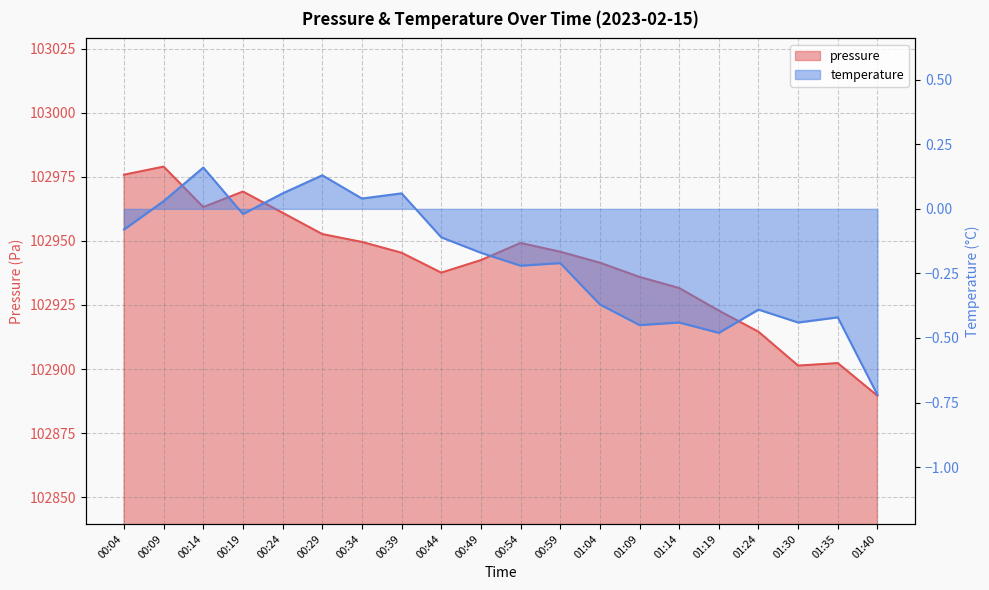

Reading left to right, transcribe all the data shown in this chart.

pressure: 102975.8	102978.9	102963.2	102969.2	102960.9	102952.6	102949.6	102945.3	102937.6	102942.5	102949.2	102945.8	102941.5	102935.9	102931.6	102922.8	102914.6	102901.3	102902.3	102889.6
temperature: -0.1	0.0	0.2	-0.0	0.1	0.1	0.0	0.1	-0.1	-0.2	-0.2	-0.2	-0.4	-0.5	-0.4	-0.5	-0.4	-0.4	-0.4	-0.7